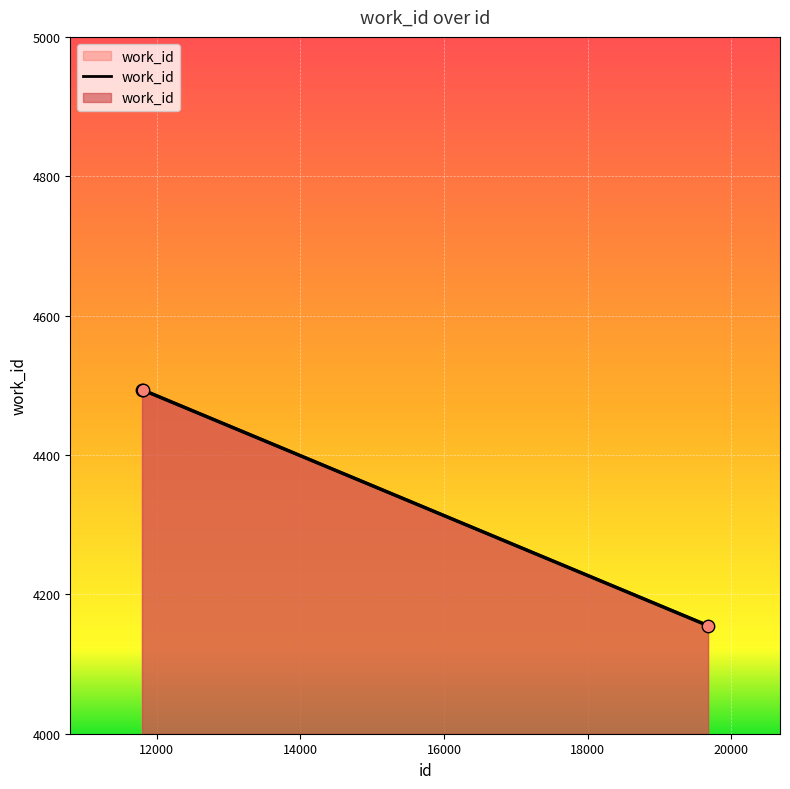

Approximately how many times larger is the value at 19677 compared to 11812?

0.9